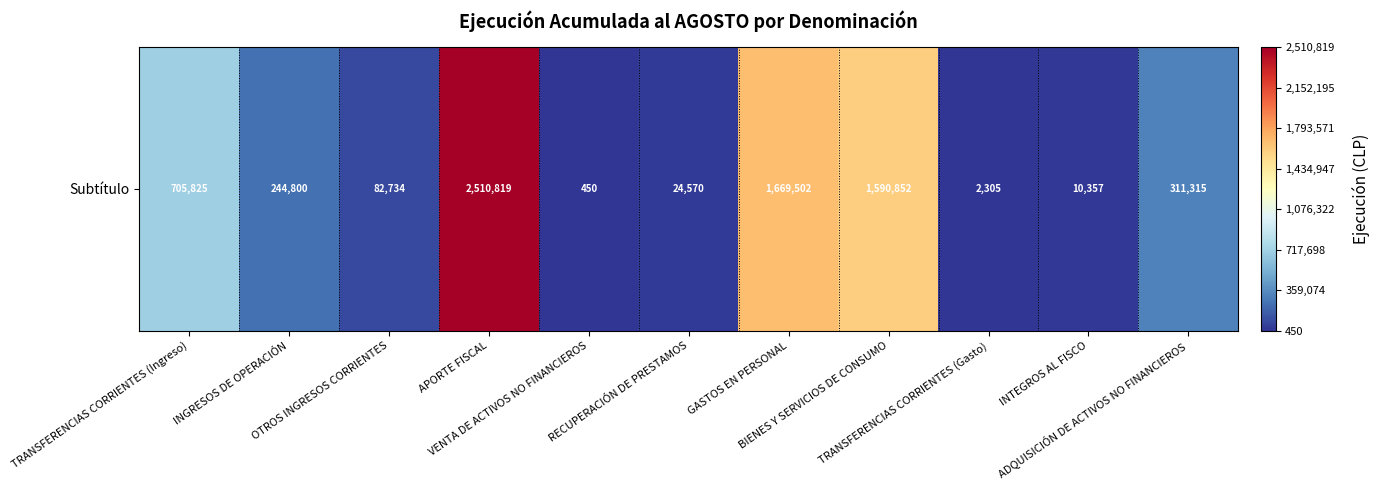

Reading left to right, list all the values displayed in this chart.

705825	244800	82734	2510819	450	24570	1669502	1590852	2305	10357	311315